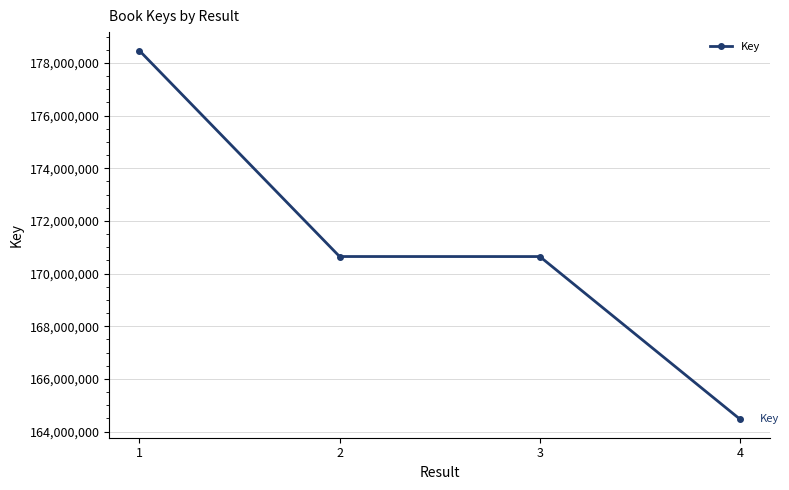

At which category does the chart reach its minimum across all series?

4